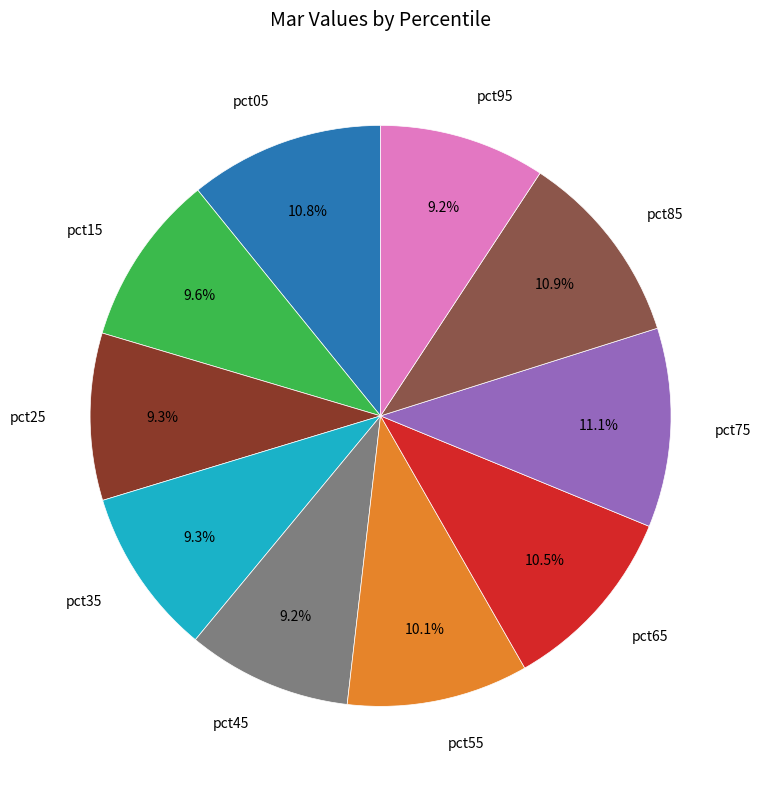

Does any single category account for the majority?

No